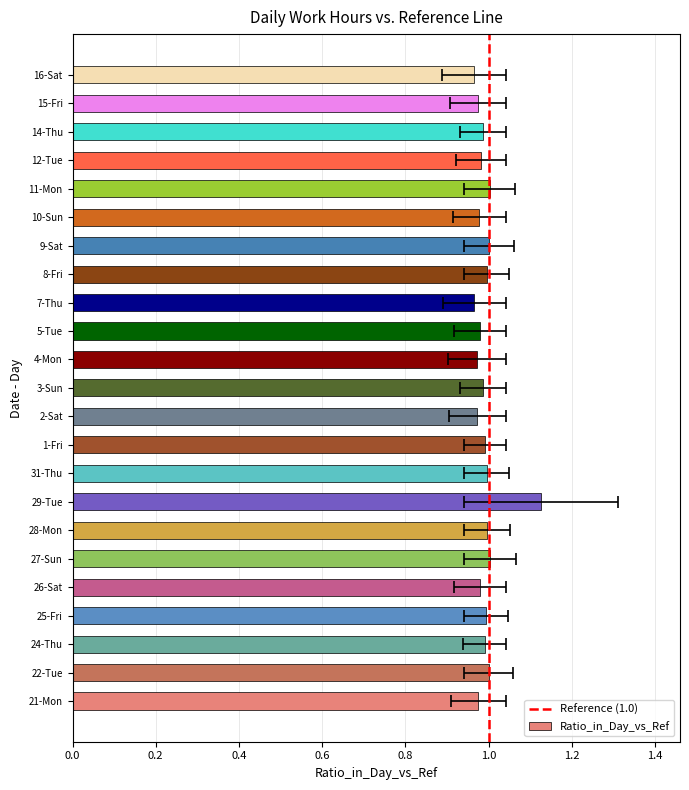

Rank the categories by value from lowest to highest.

16-Sat, 7-Thu, 4-Mon, 2-Sat, 15-Fri, 21-Mon, 10-Sun, 26-Sat, 5-Tue, 12-Tue, 3-Sun, 14-Thu, 24-Thu, 1-Fri, 25-Fri, 31-Thu, 8-Fri, 28-Mon, 22-Tue, 9-Sat, 11-Mon, 27-Sun, 29-Tue